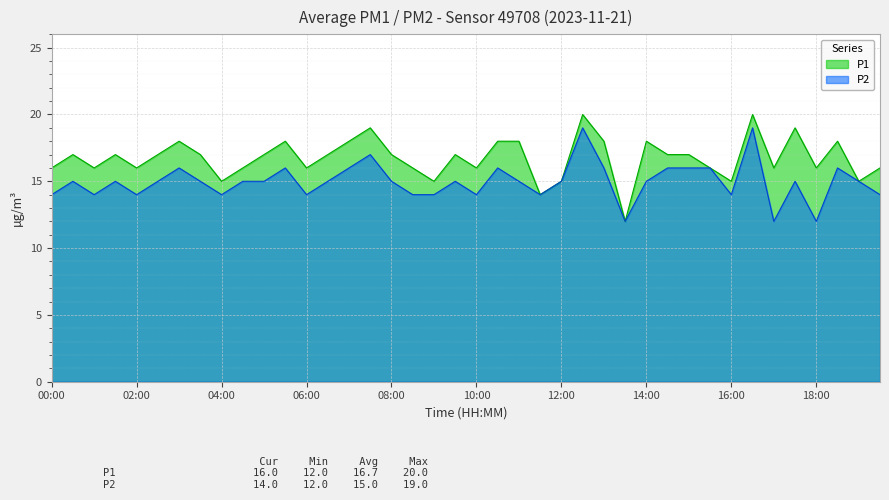

What is the difference between the maximum and minimum values in the P1 series?

8